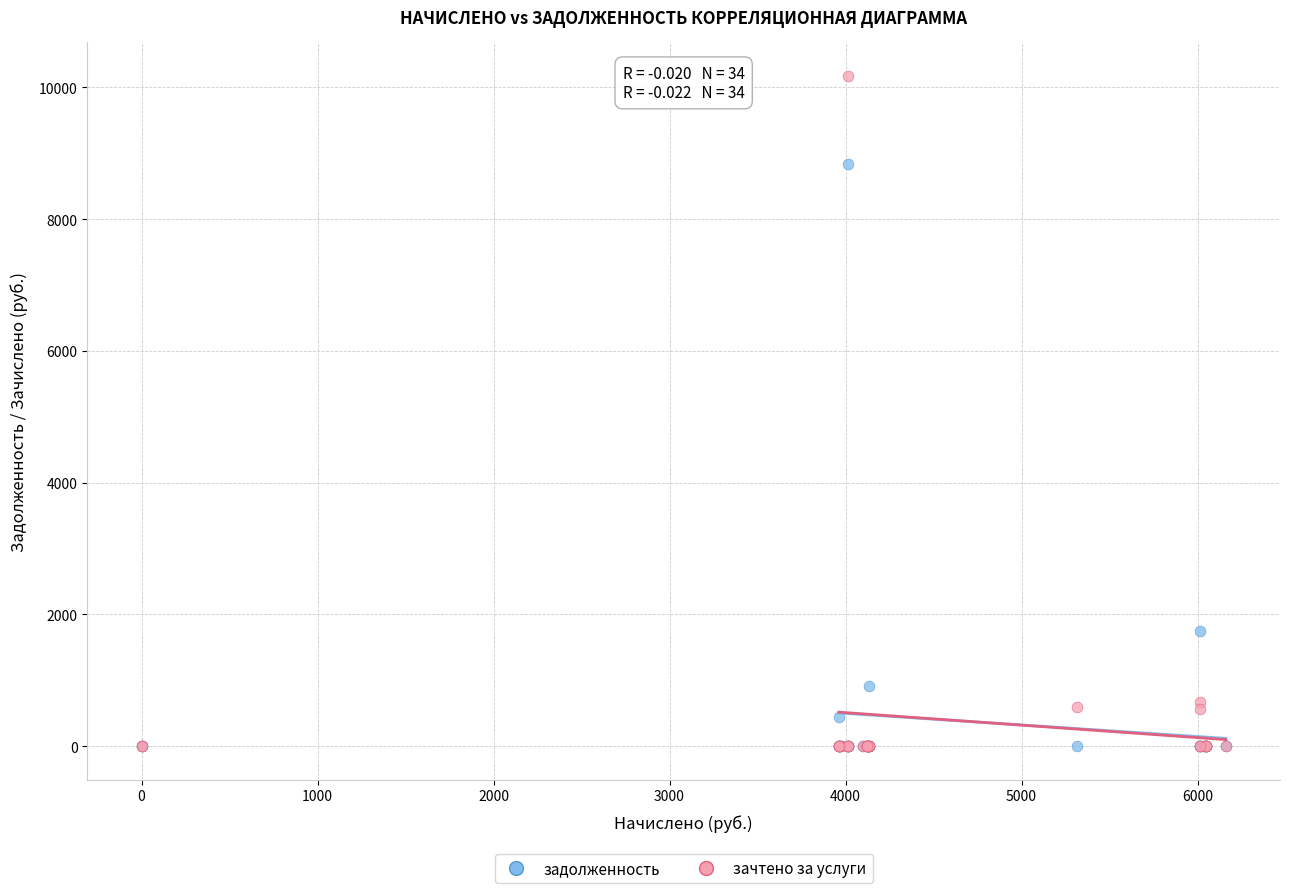

Across all series, what Y value is closest to 5086?

1753.8